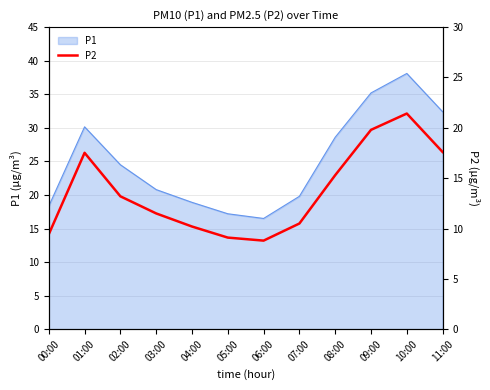

List the labels in order of value, largest first.

10:00, 09:00, 11:00, 01:00, 08:00, 02:00, 03:00, 07:00, 04:00, 00:00, 05:00, 06:00